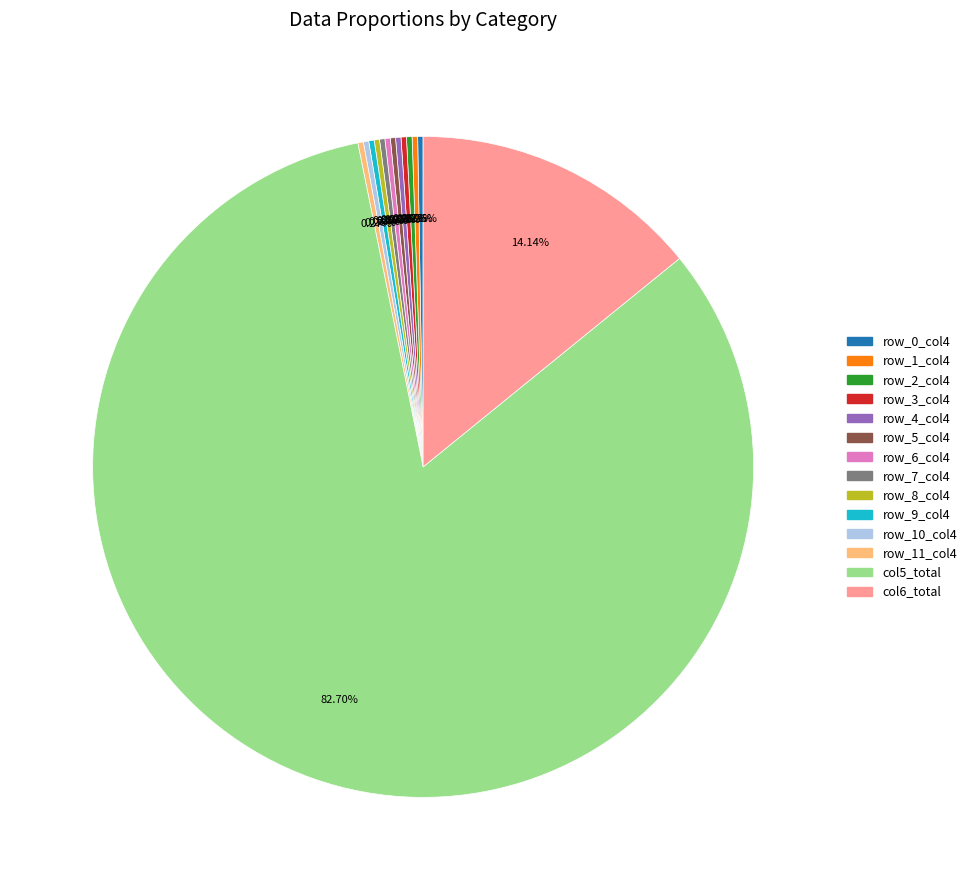

Does any single category account for the majority?

Yes